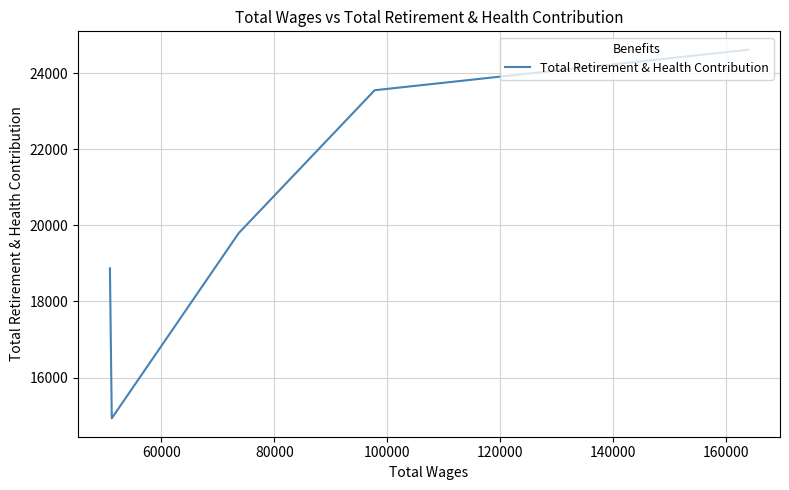

How many series are shown in this chart?

1